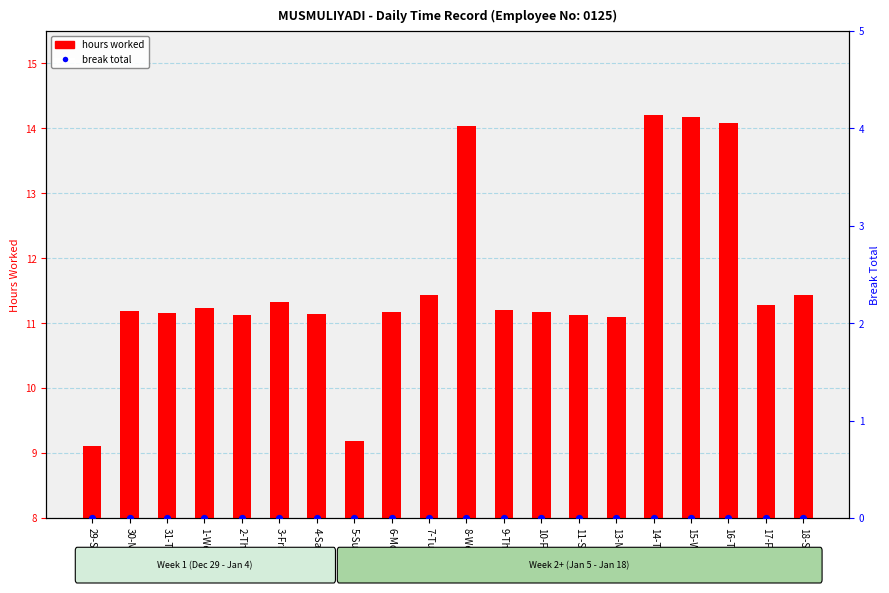

At which category is the sum across all series the highest?

14-Tue